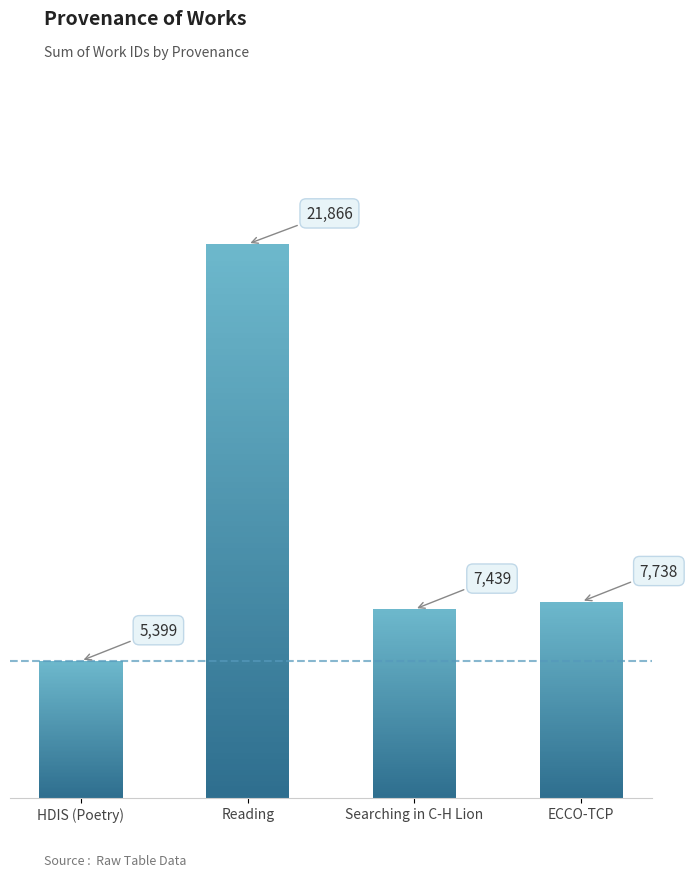

What is the approximate value at Searching in C-H Lion, to the nearest 50?

7450